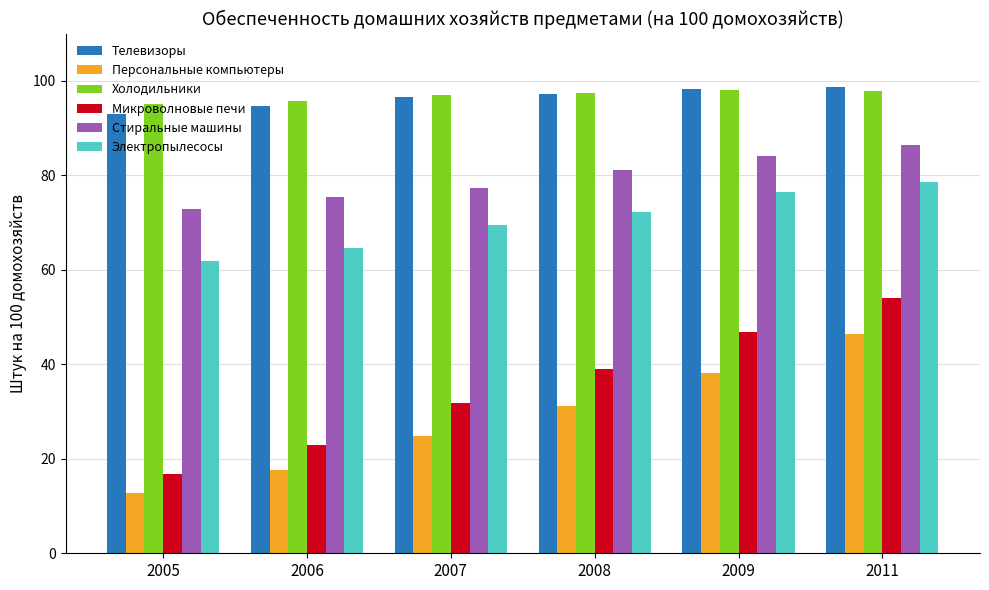

Are the bars horizontal?

No